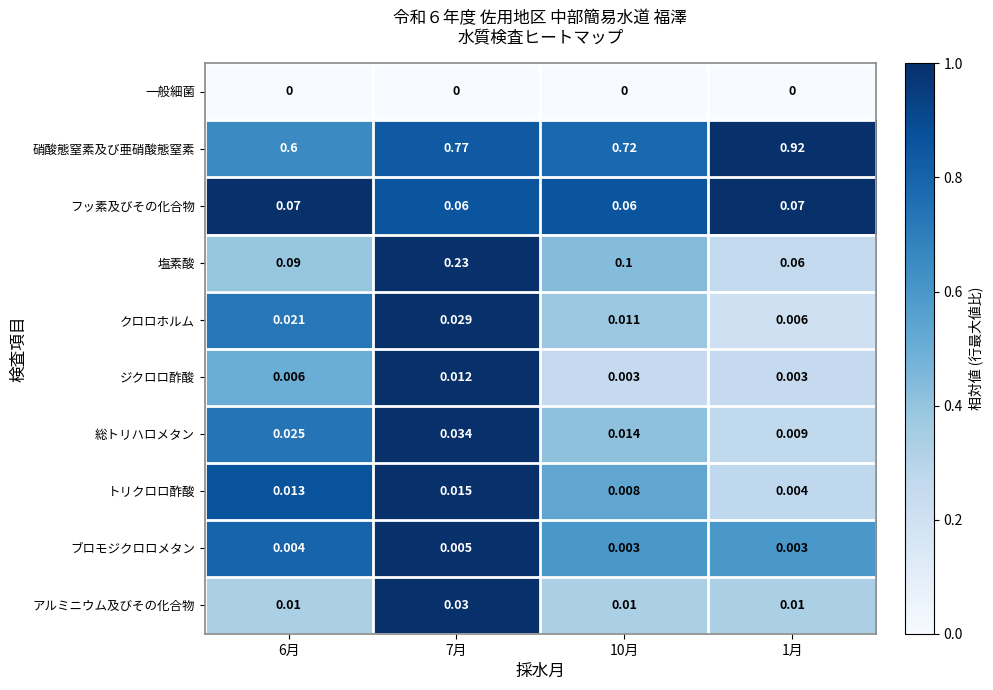

At which category does the chart reach its peak across all series?

1月